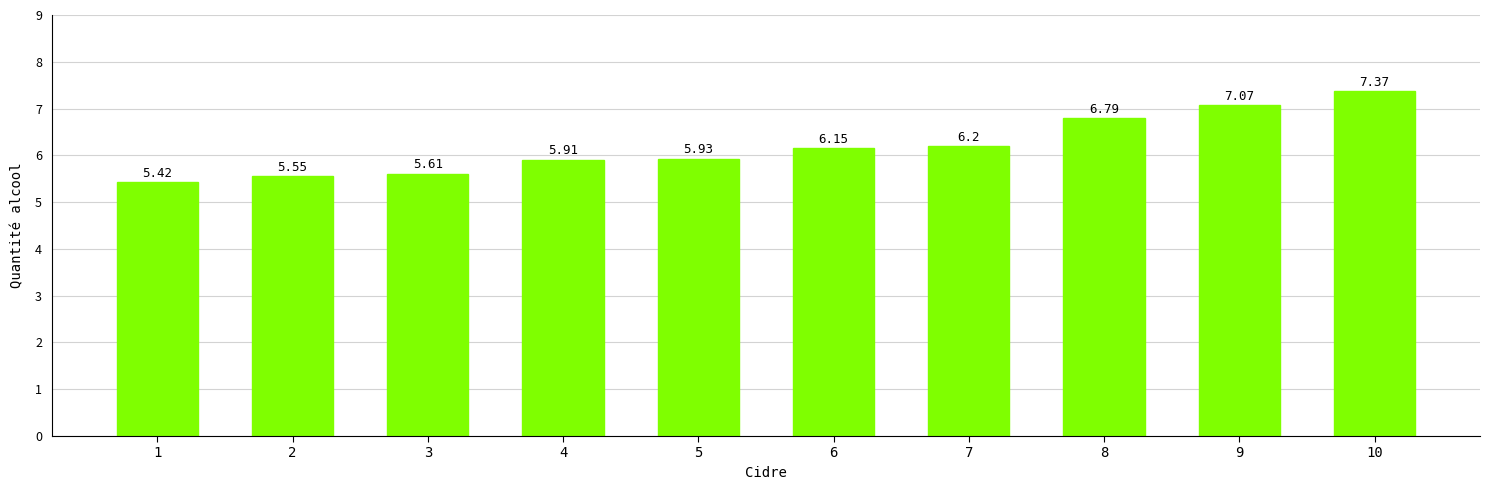

Which has a higher value, 2 or 3?

3